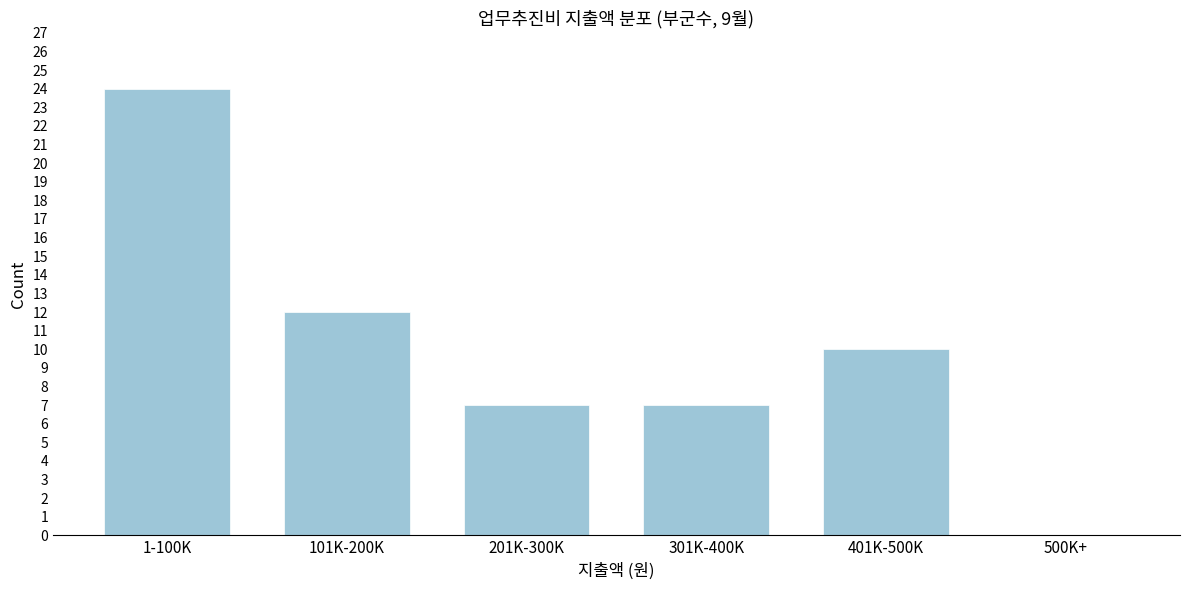

Reading left to right, extract all data points from this chart.

1-100K=24	101K-200K=12	201K-300K=7	301K-400K=7	401K-500K=10	500K+=0